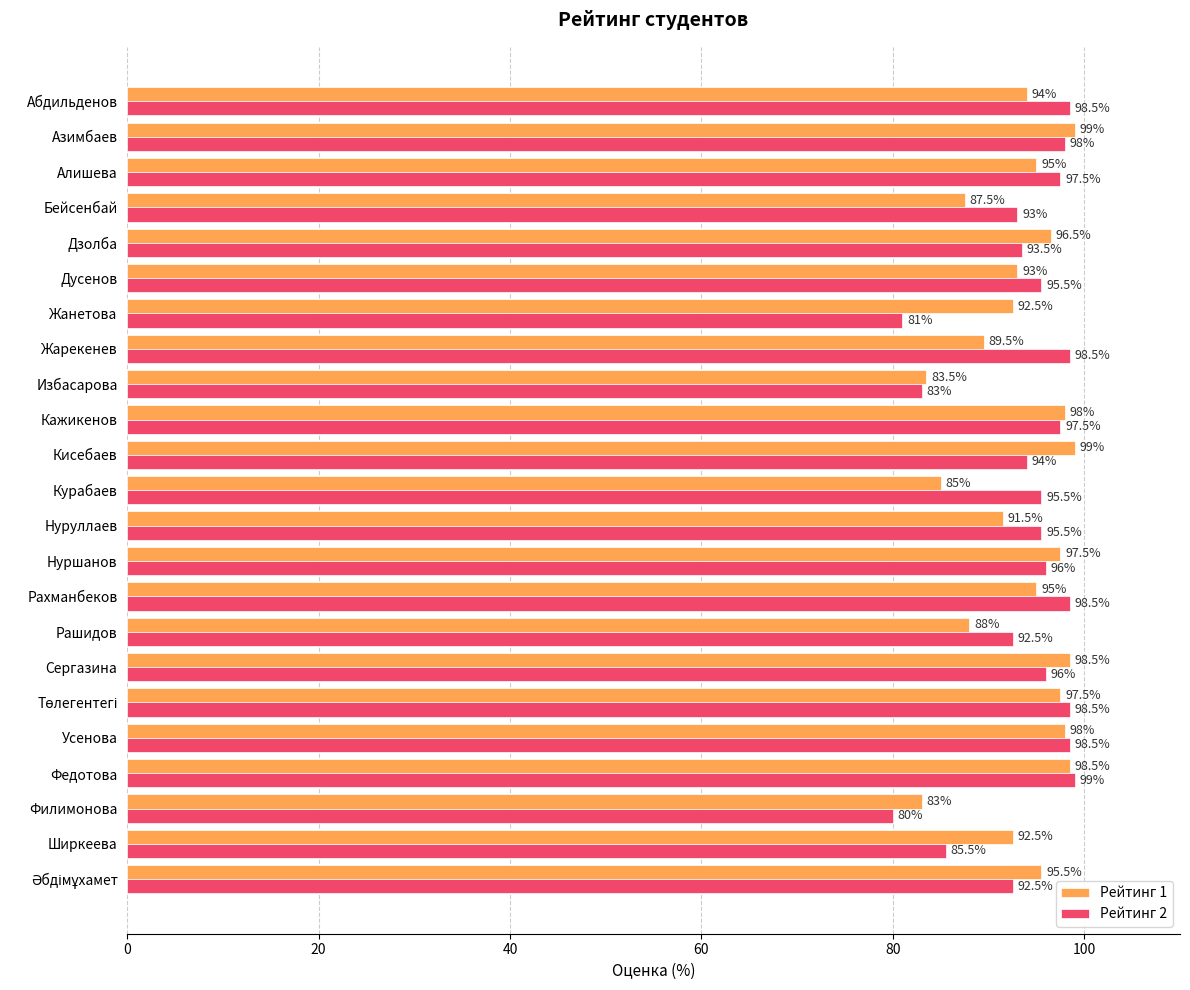

What is the smallest value displayed?

80.0